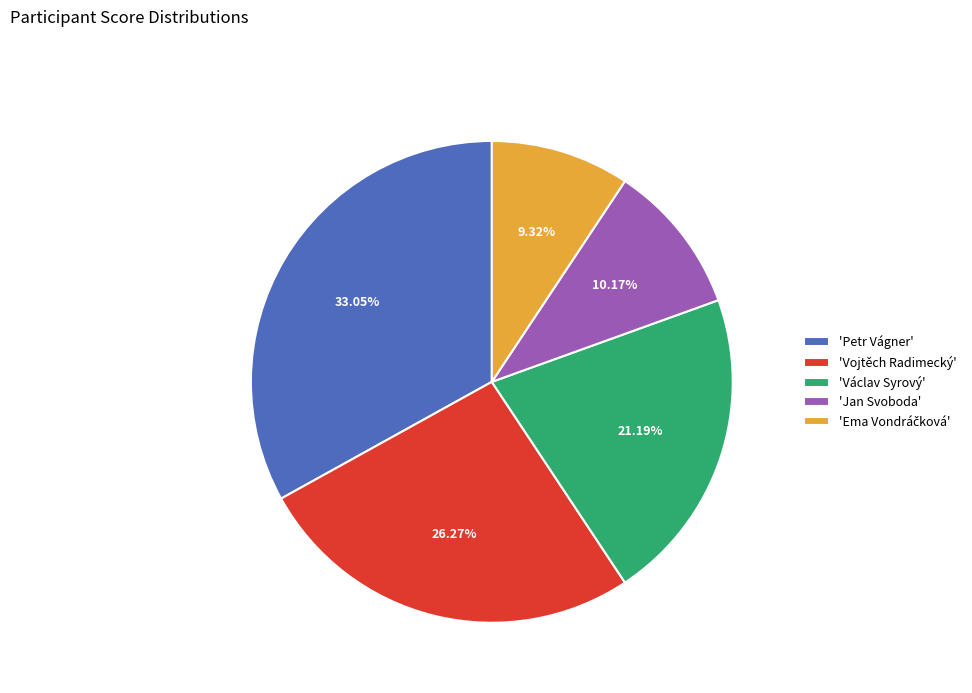

To the nearest percent, what is the average slice percentage?

20%